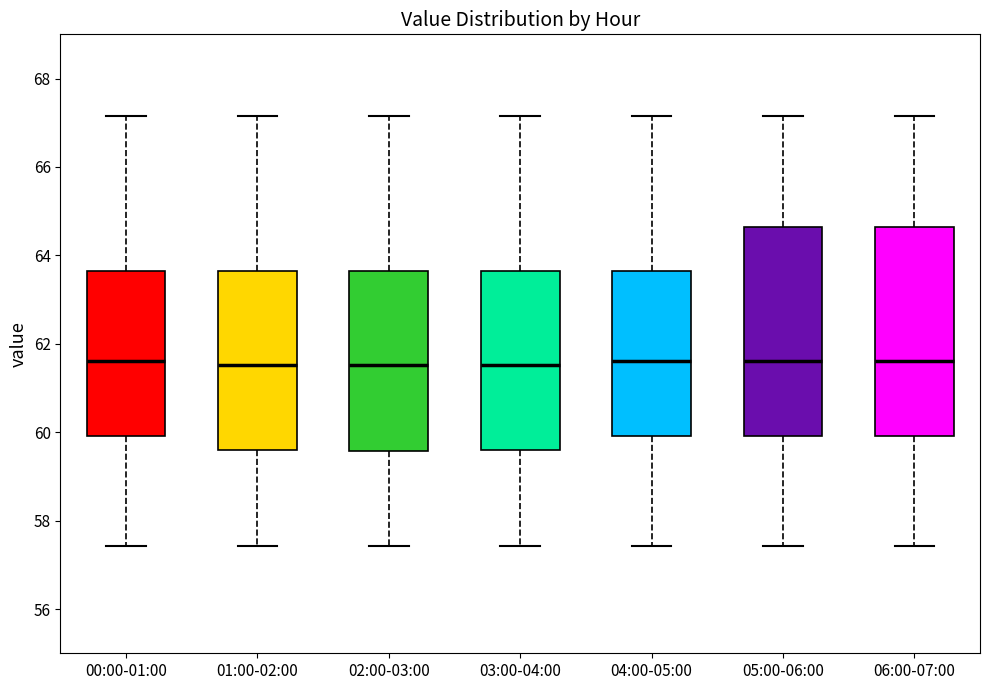

Where is the upper edge of the box for 00:00-01:00 on the y-axis? The values are not printed on the chart, so give them approximately, as read against the axis.

63.6